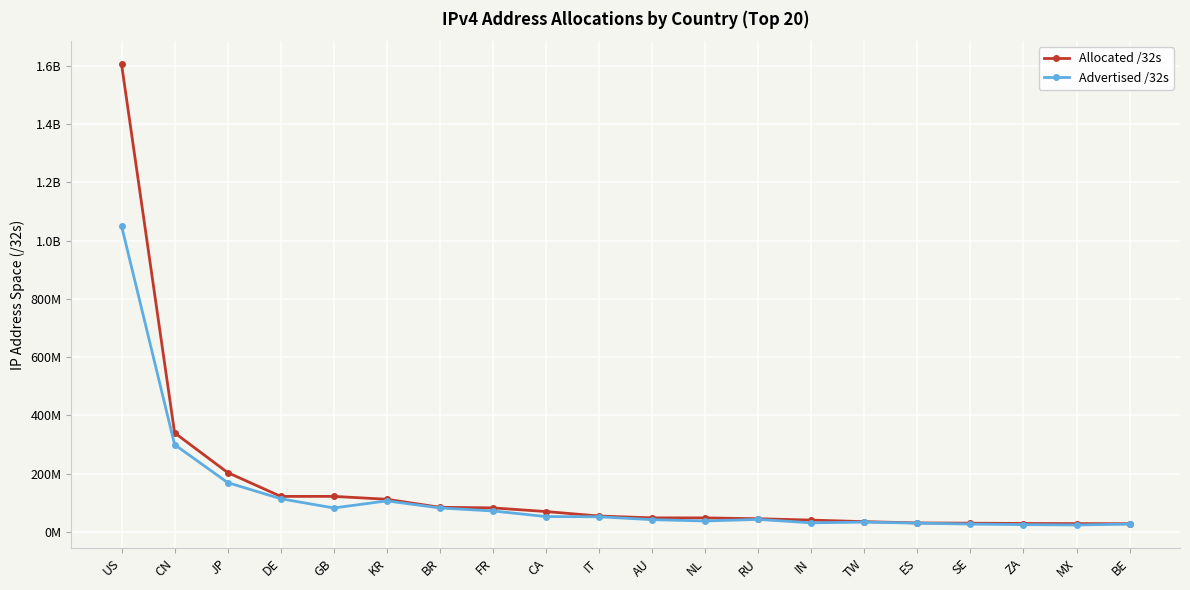

What are all the series names shown in the legend?

Allocated /32s, Advertised /32s